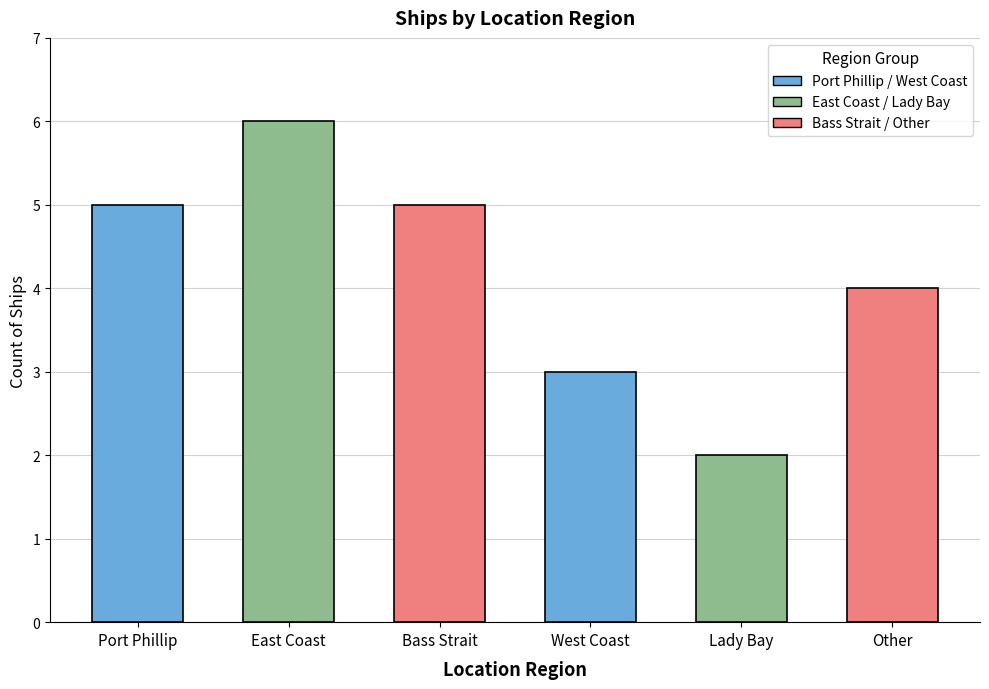

The value at Lady Bay is 2. True or false?

True